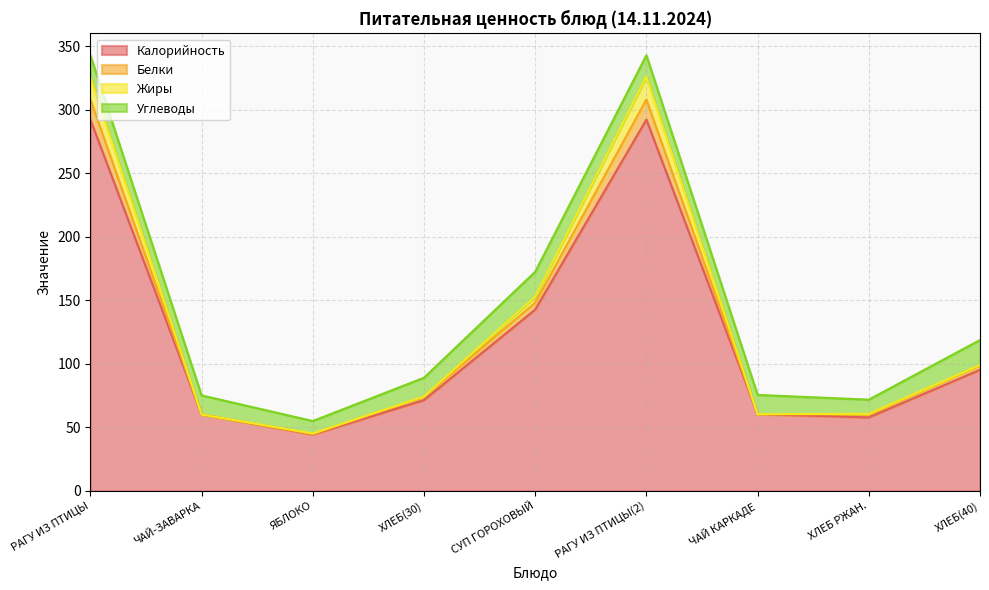

The value of Калорийность at СУП ГОРОХОВЫЙ is 142.8. True or false?

True